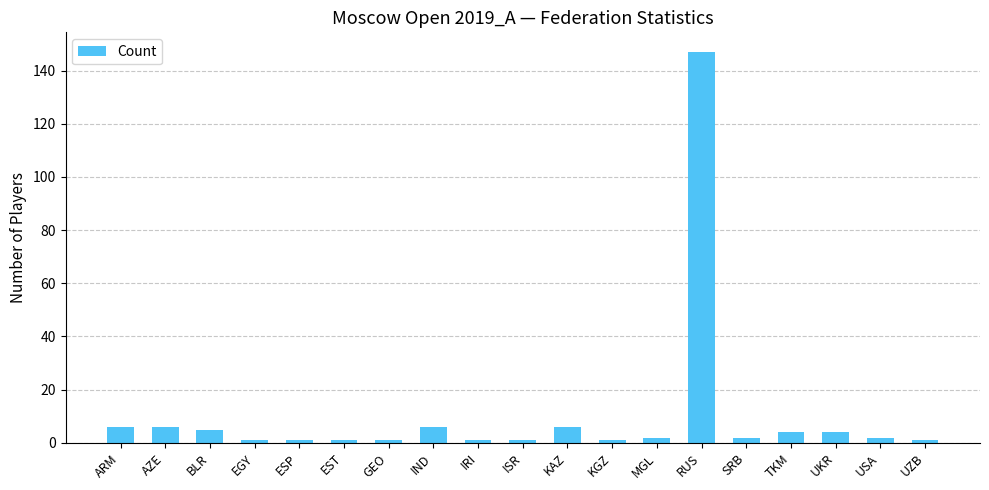

What is the greatest value displayed?

147